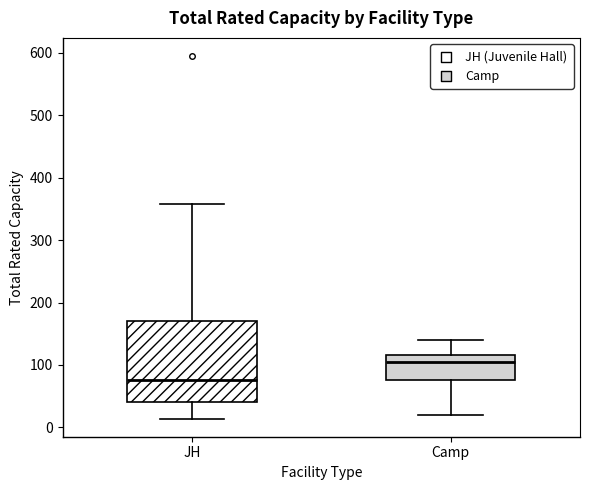

Comparing the boxes themselves (not the whiskers), which one is the tallest?

JH